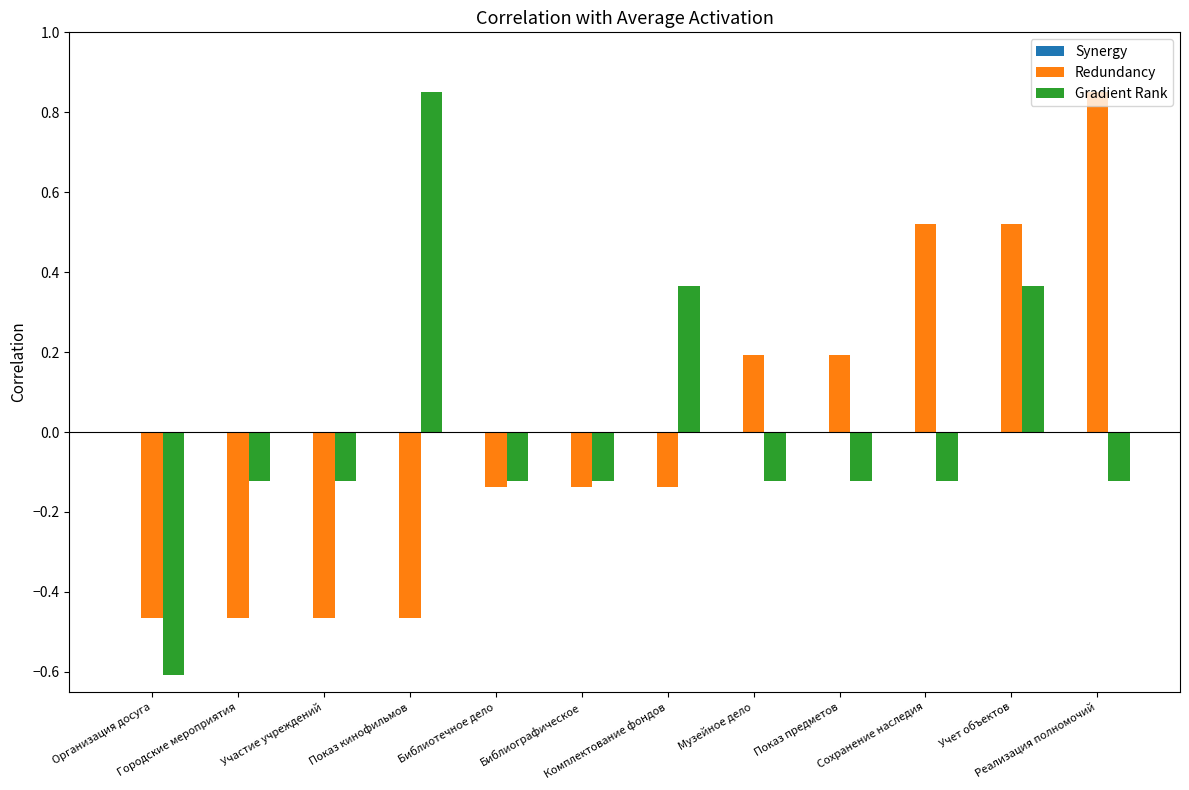

What is the label of the 3rd bar from the right?

Сохранение наследия